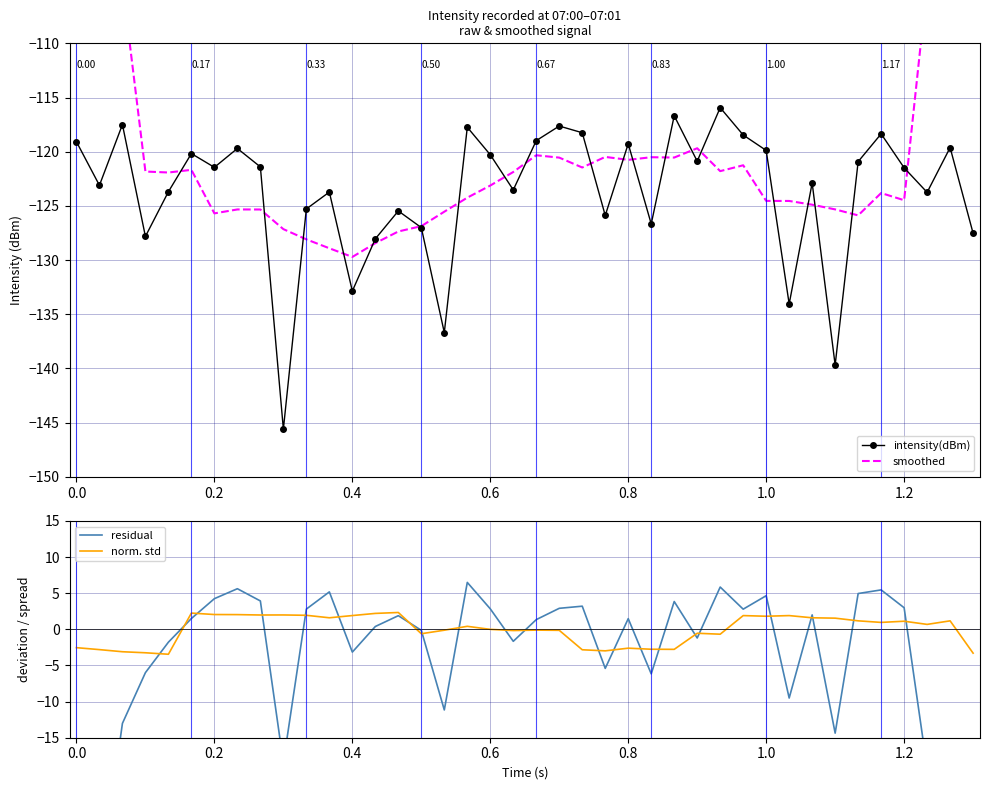

What is the minimum value shown in the chart?

-145.6